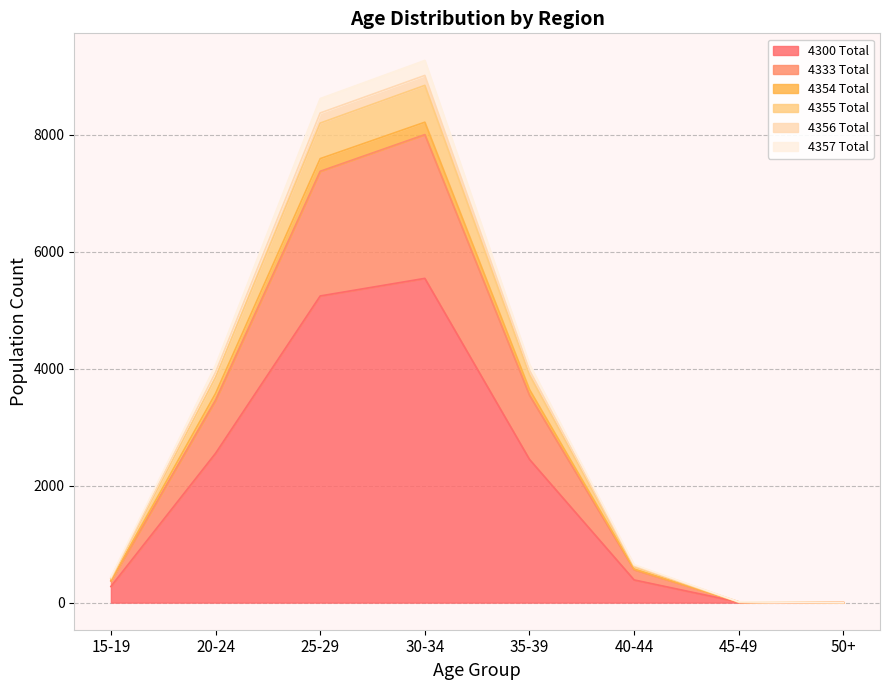

The value of 4300 Total at 30-34 is 5544. True or false?

True